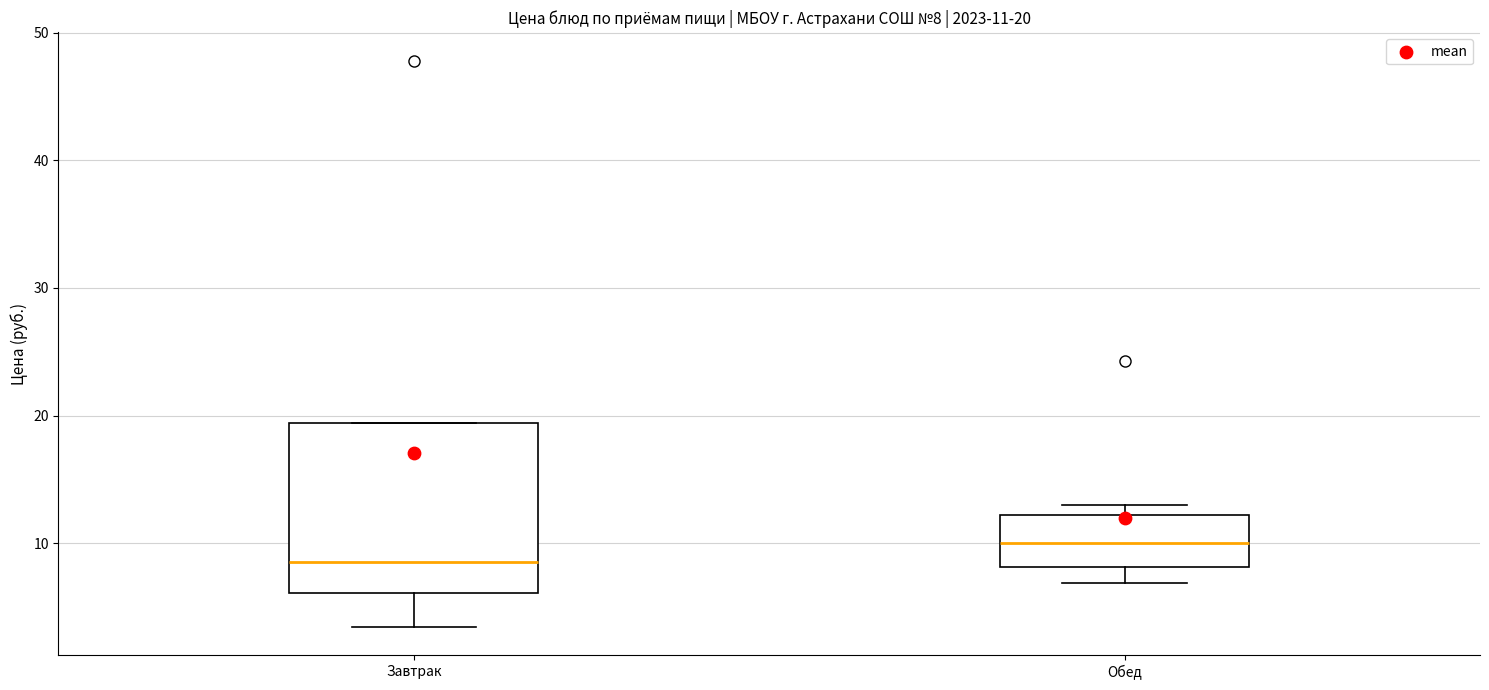

Comparing the boxes themselves (not the whiskers), which one is the tallest?

Завтрак